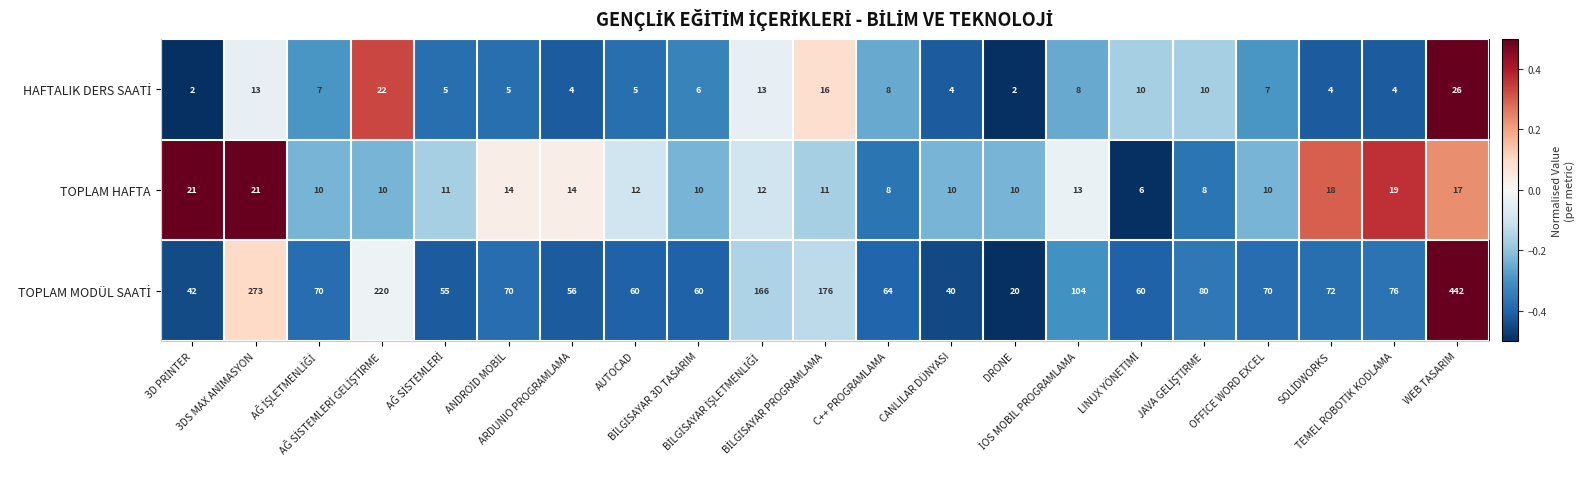

What is the total value across all series at WEB TASARIM?

485